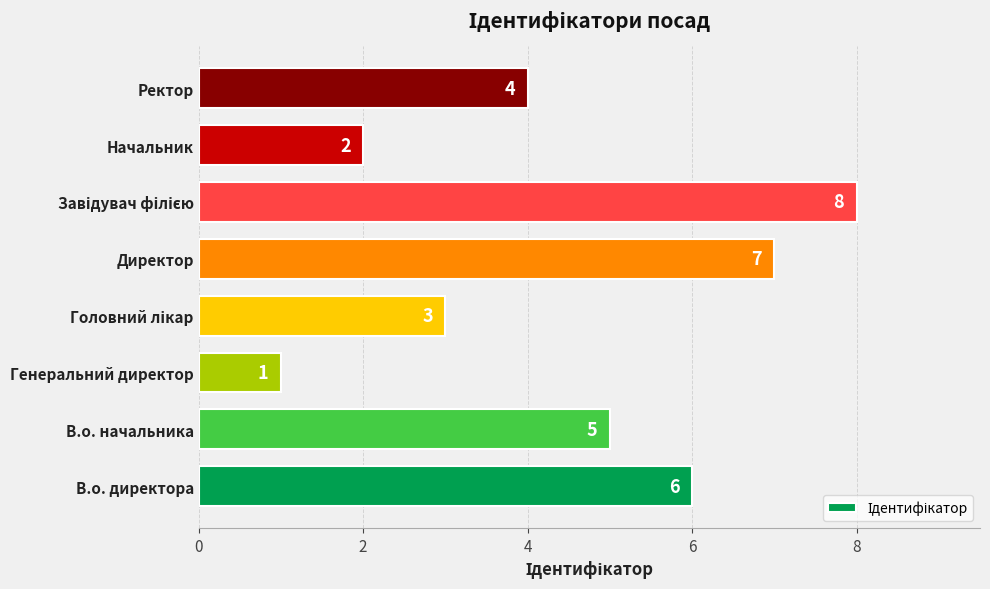

What is the difference between the second highest and second lowest values?

5